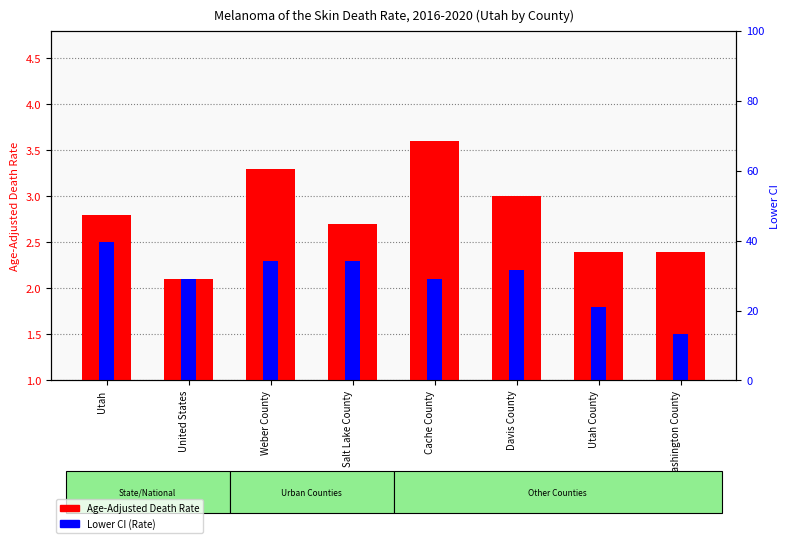

What is the sum of the Age-Adjusted Death Rate values at Cache County and Utah County?

6.0